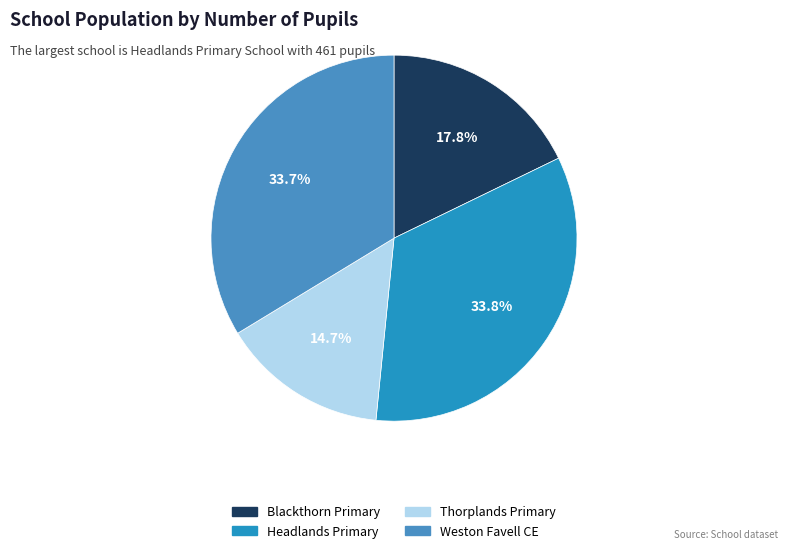

Between Blackthorn Primary and Weston Favell CE, which is larger?

Weston Favell CE